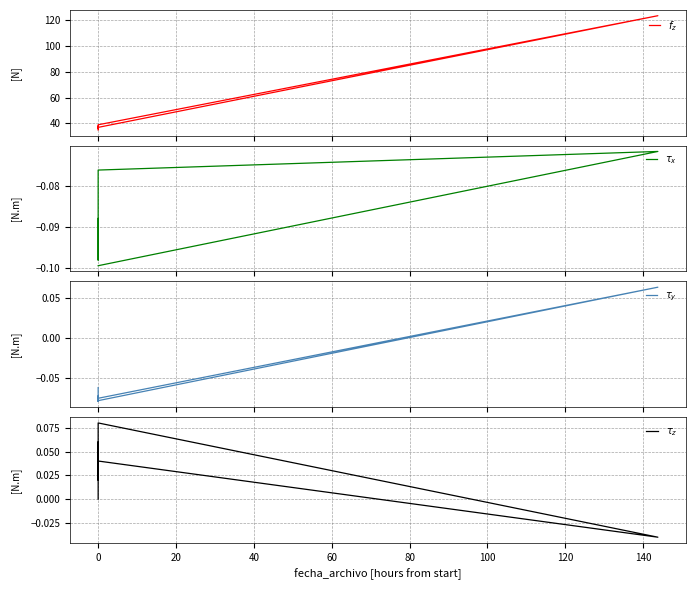

How many series are shown in this chart?

4